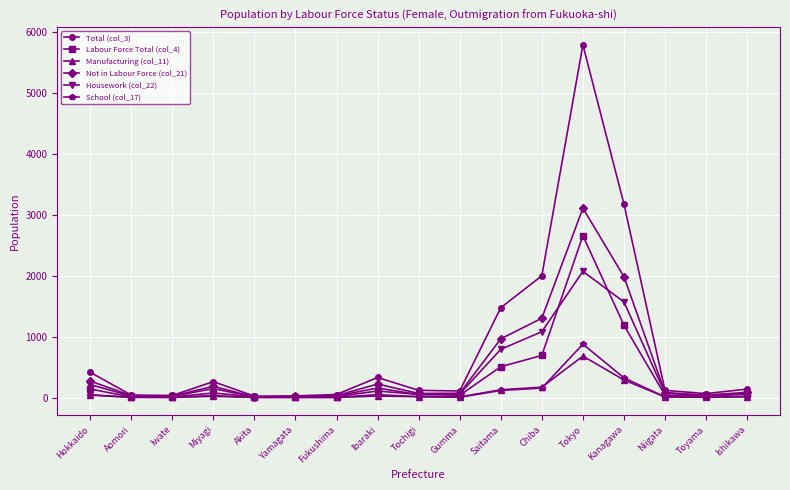

What is the minimum value for Manufacturing (col_11)?

1